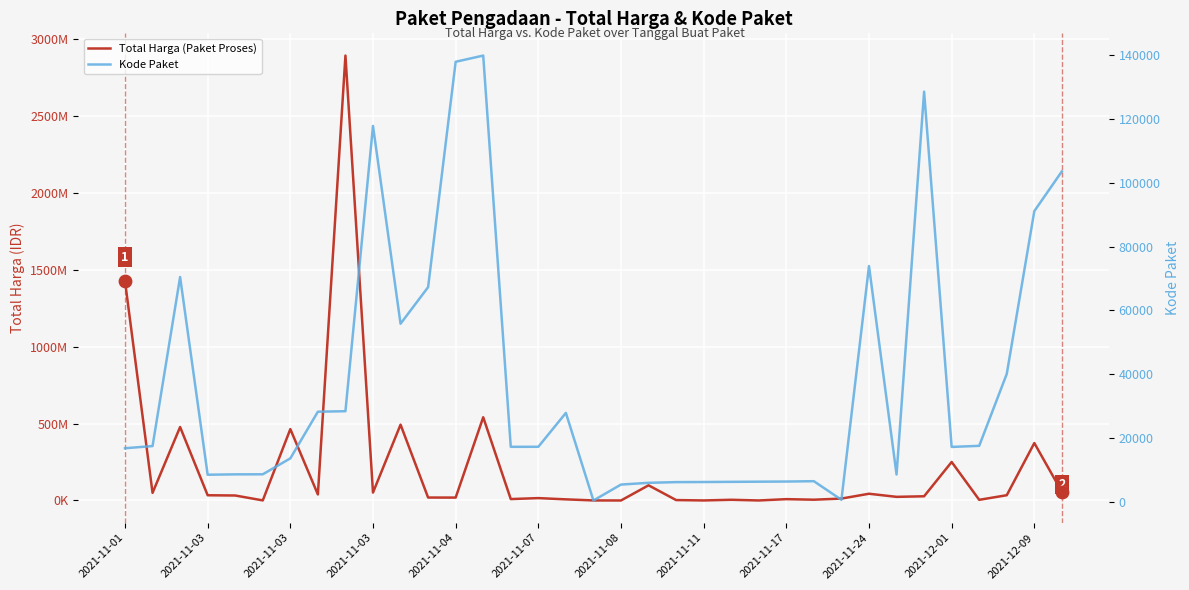

Which series reaches the minimum Y coordinate?

Kode Paket